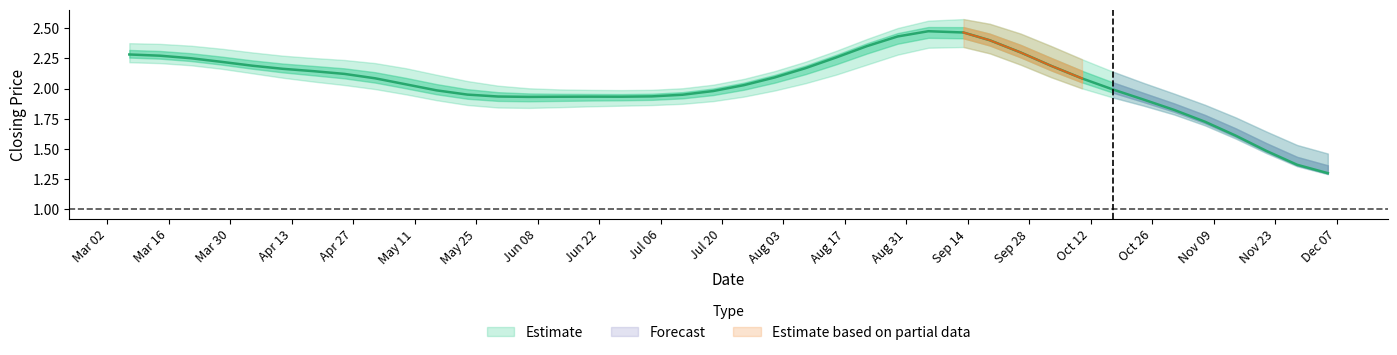

True or false: high and closing intersect in this chart.

False